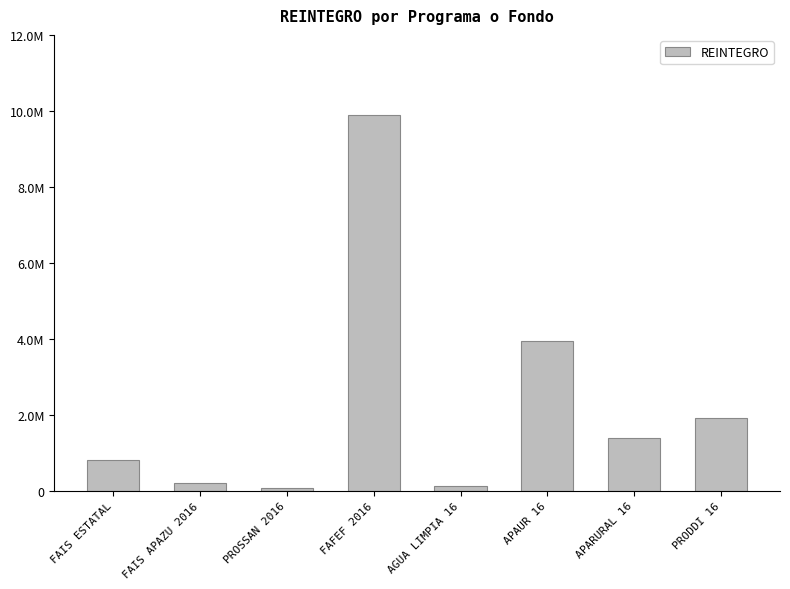

What is the label of the 8th bar from the left?

PRODDI 16